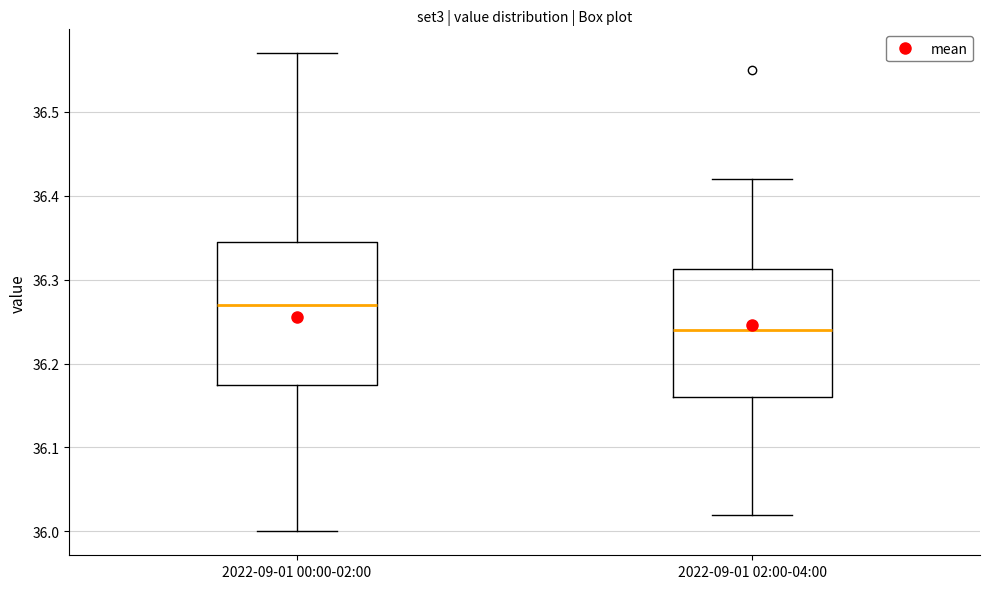

Which box is the tallest, from its lower edge to its upper edge?

2022-09-01 00:00-02:00